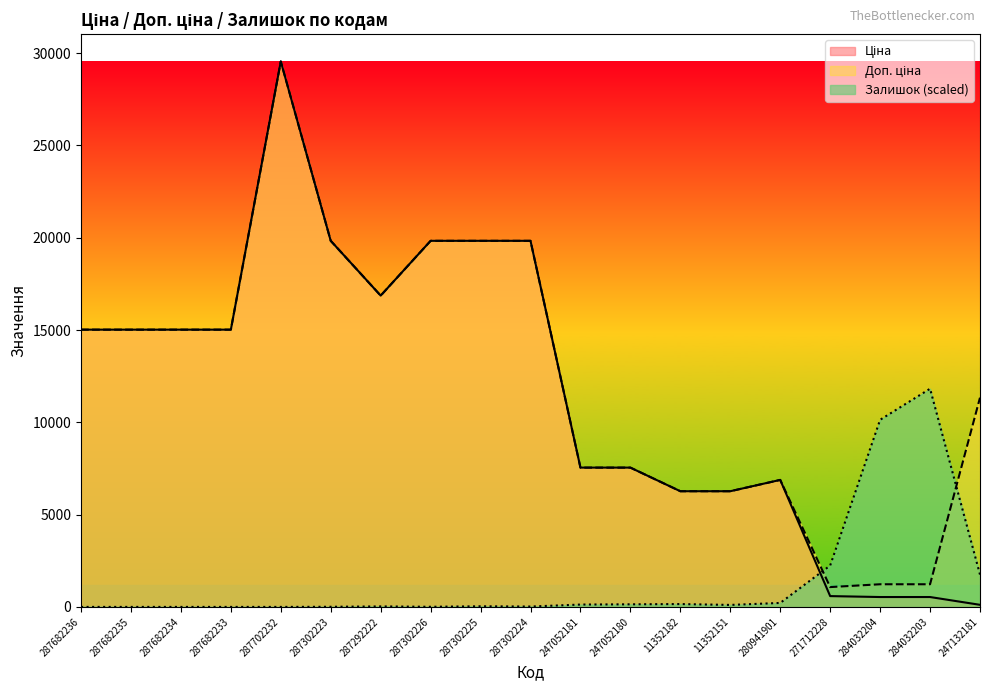

At which category does Доп. ціна reach its first local valley?

287292222